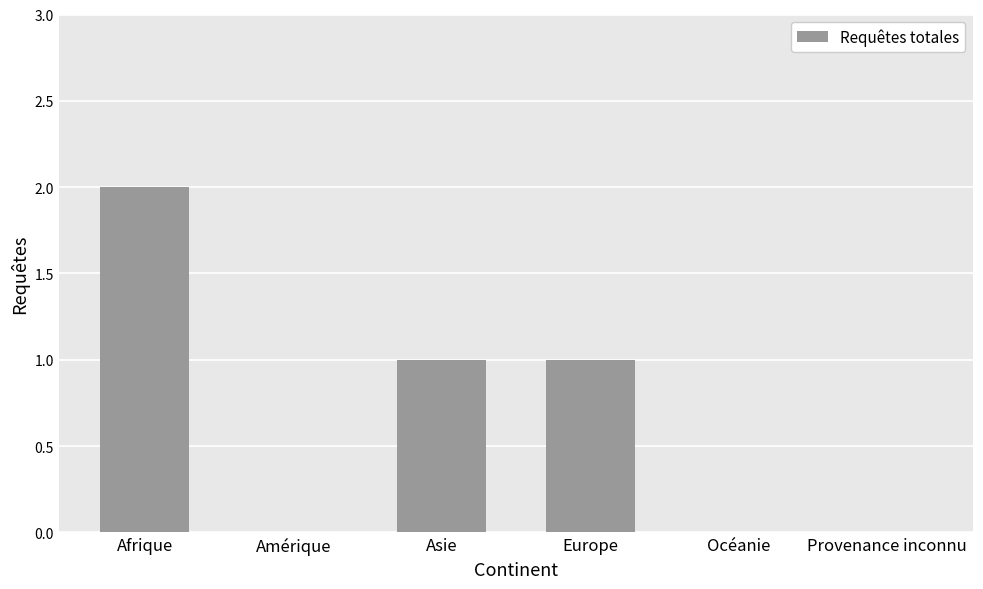

What is the greatest value displayed?

2